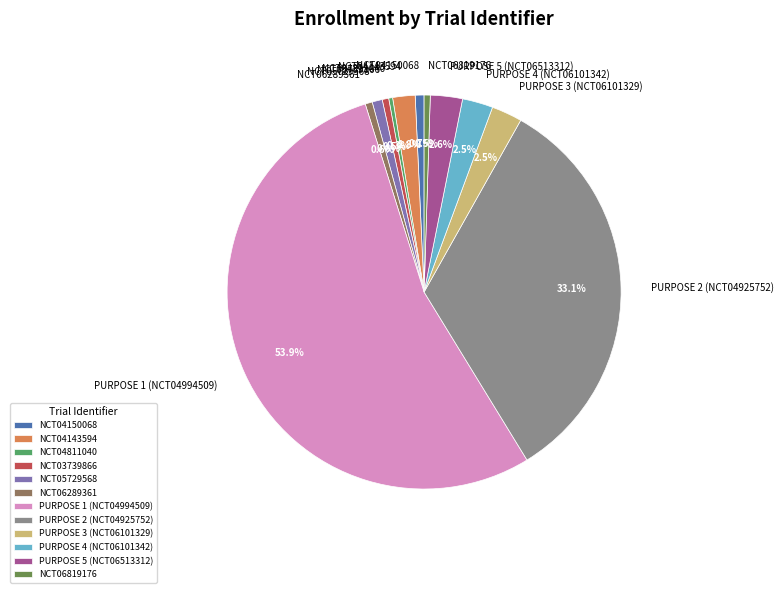

Combined, do NCT04143594 and NCT06289361 account for over 50%?

No